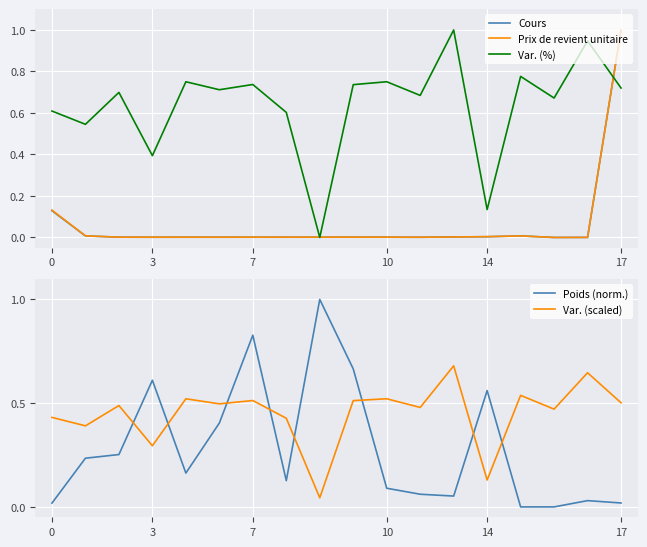

At which category does the chart reach its peak across all series?

17